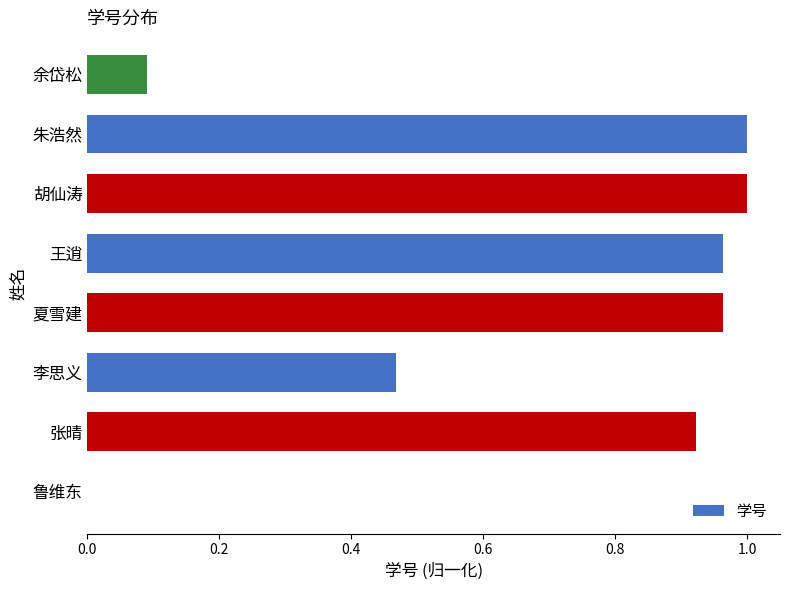

The value at 张晴 is 1.3. True or false?

False